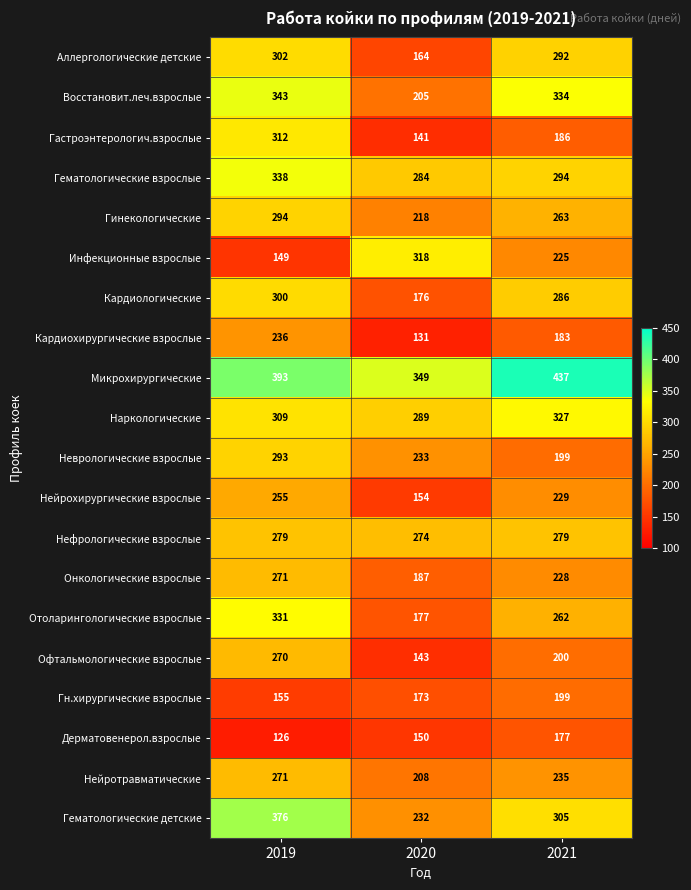

What is the difference between the Нейротравматические values at 2019 and 2020?

63